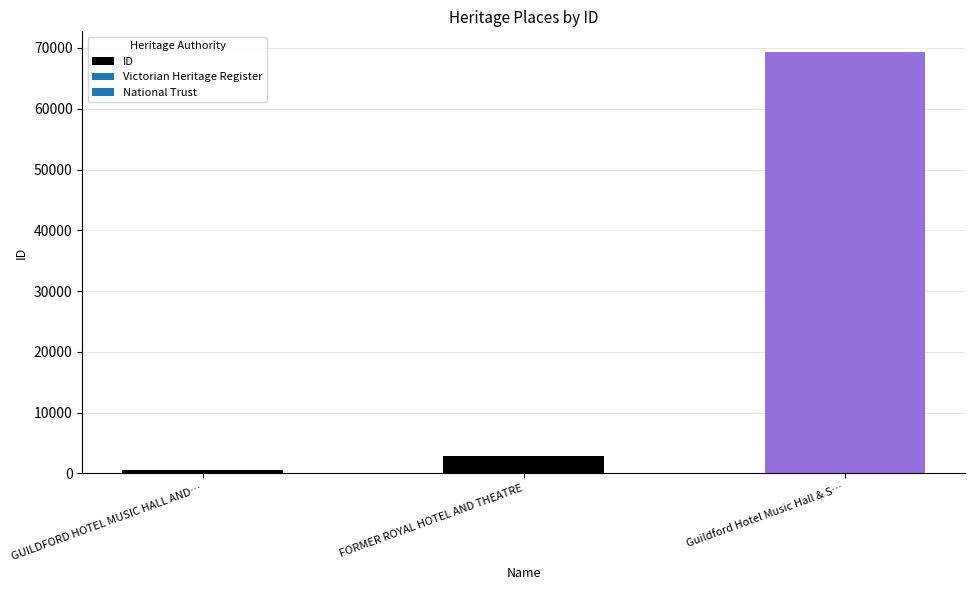

The chart shows a value of 2818 at FORMER ROYAL HOTEL AND THEATRE. True or false?

True